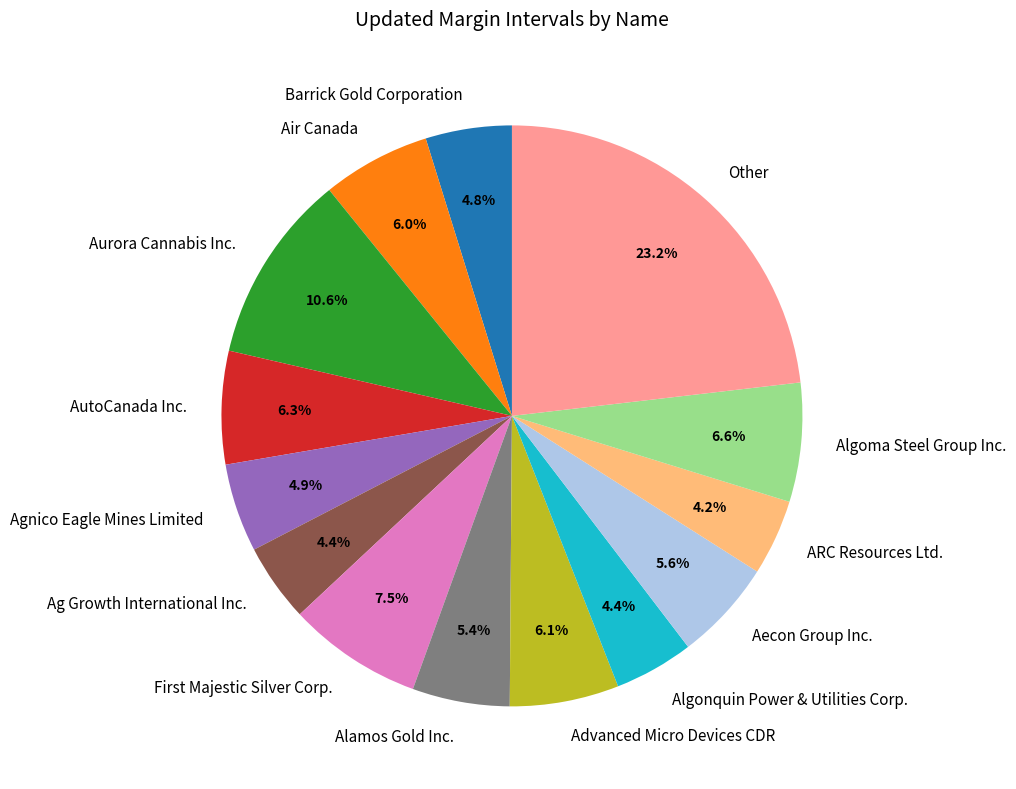

To the nearest percent, what is the average slice percentage?

7%